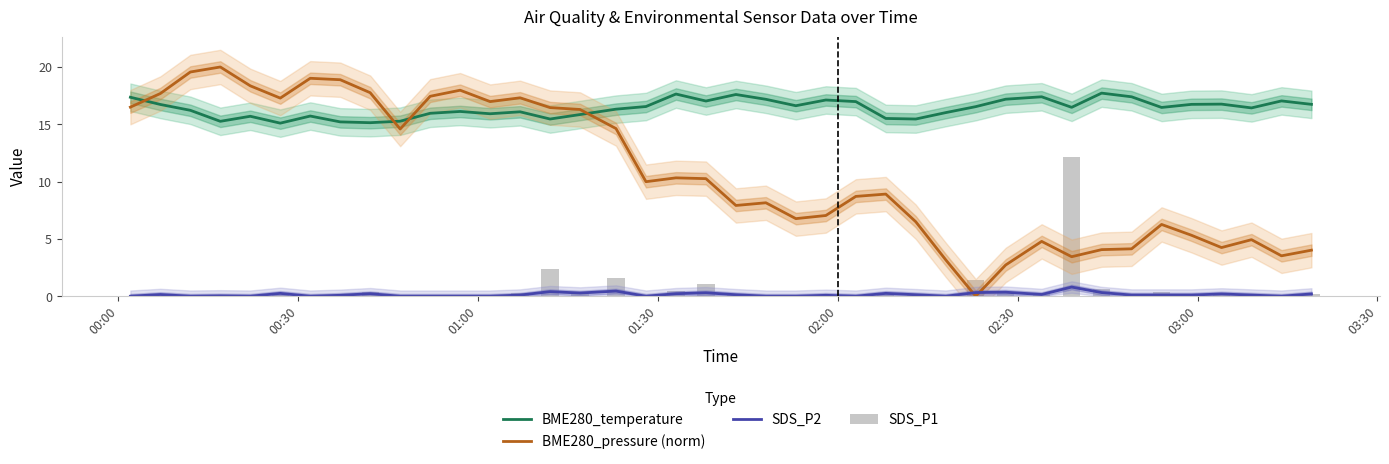

What is the difference between the maximum and minimum values in the SDS_P2 series?

0.8